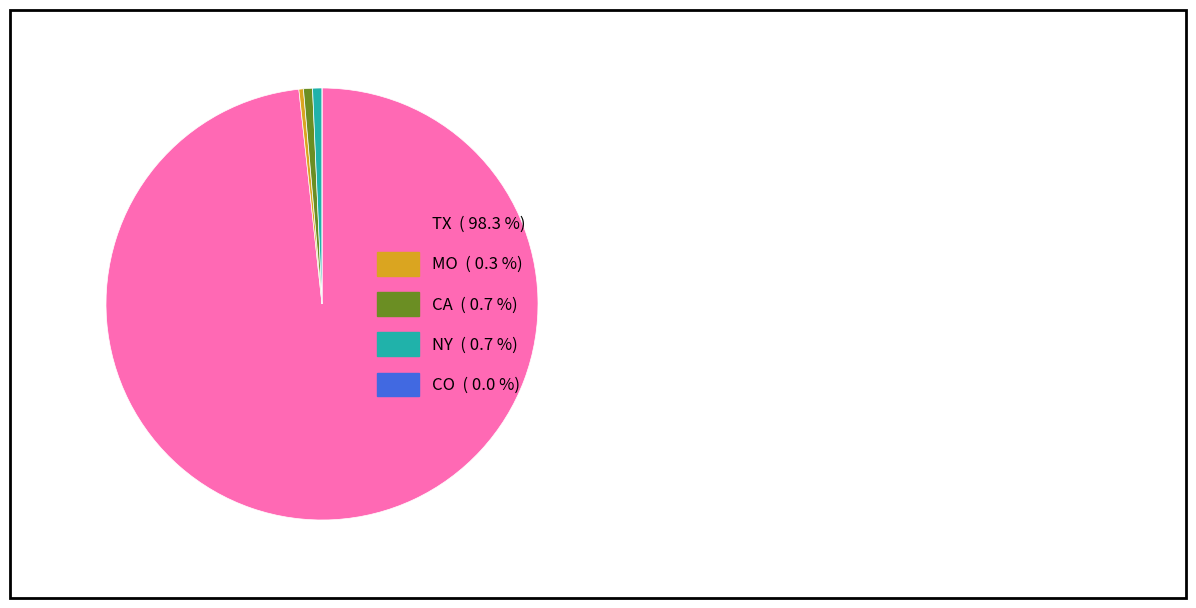

Do TX ( 98.3 %) and CA ( 0.7 %) together represent more than half of the pie?

Yes